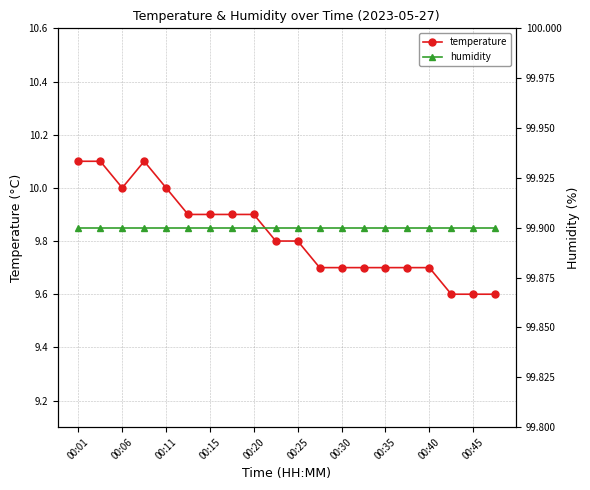

Which series has the largest total across all categories?

humidity